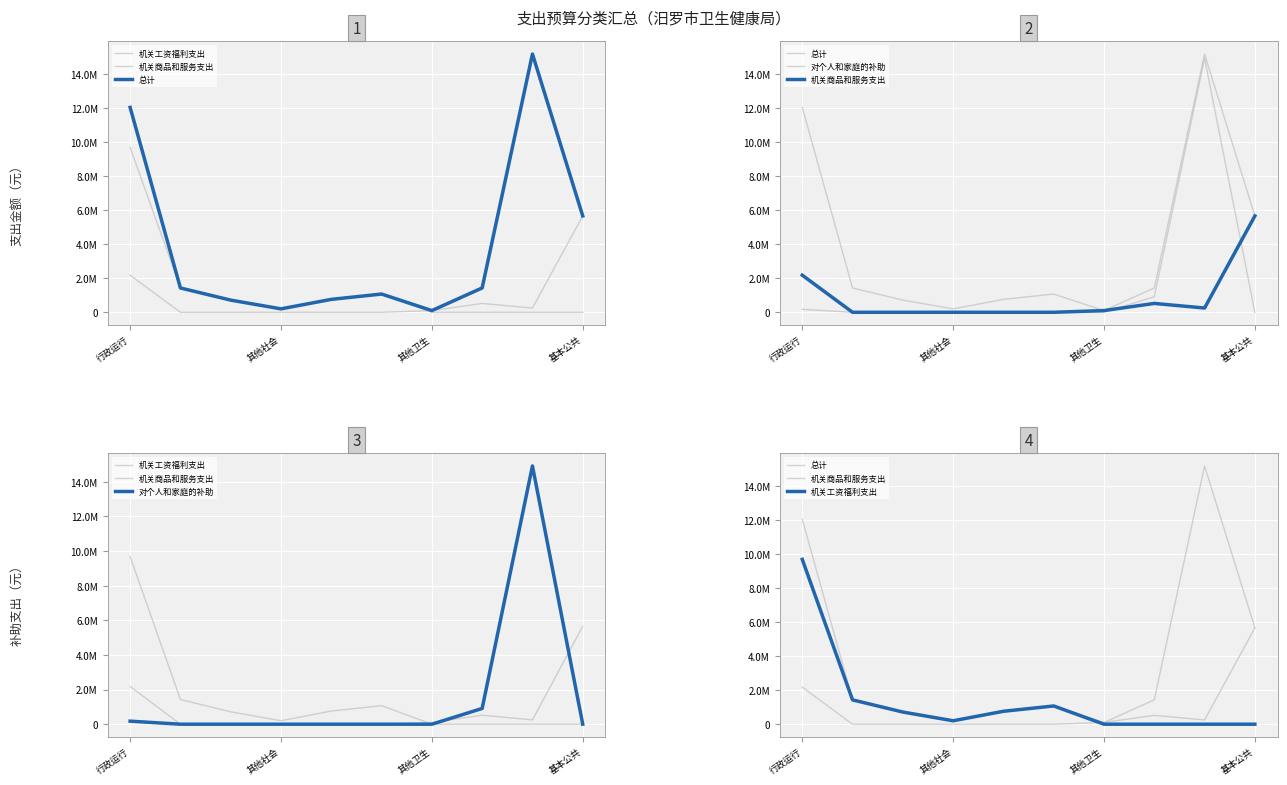

Which series has the widest spread of values?

总计